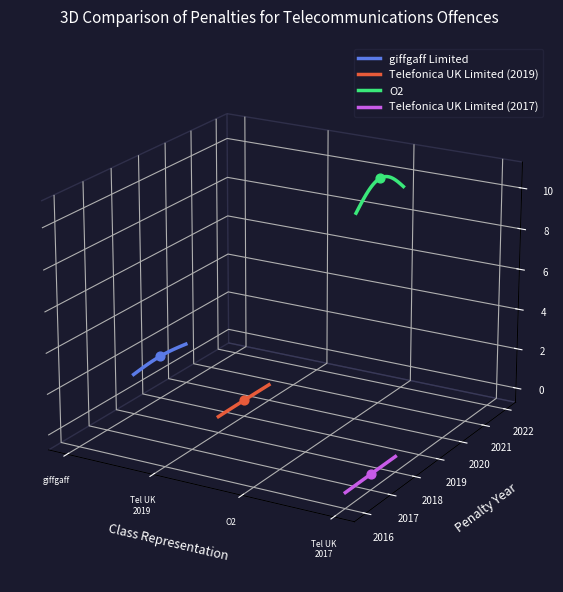

Which series contains the lowest Y value?

Telefonica UK Limited (2017)